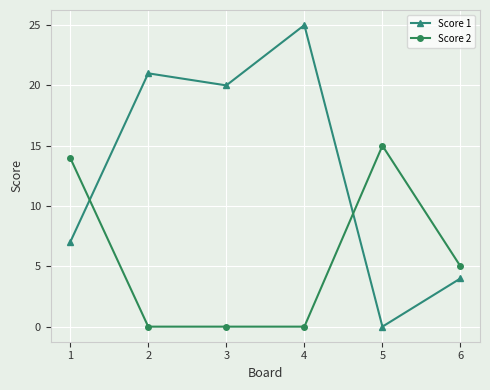

At which label is Score 1 closest to 12?

1